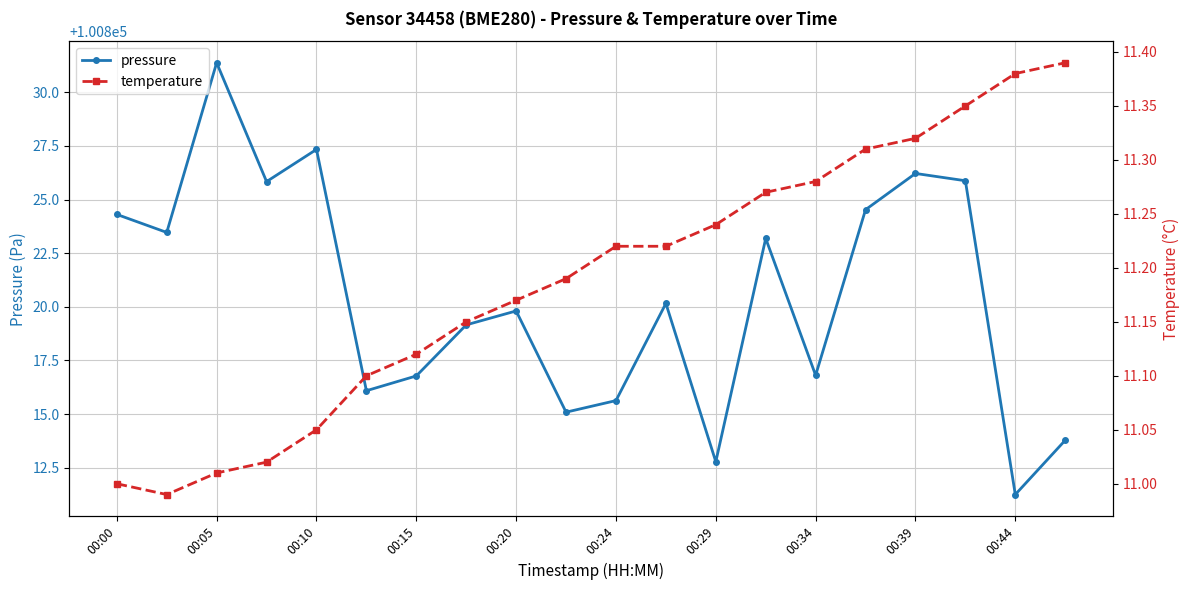

What value does the temperature series have at 15?

11.3